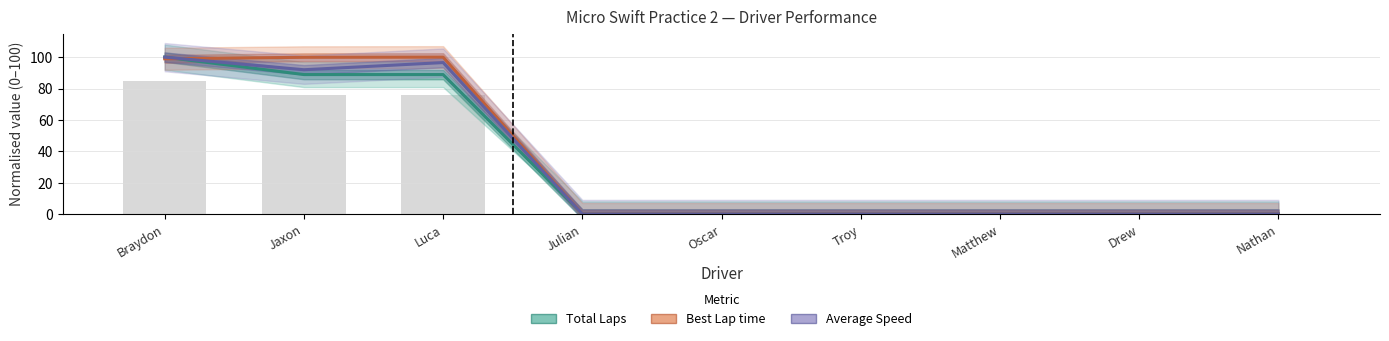

What is the label of the 9th bar from the right?

Braydon